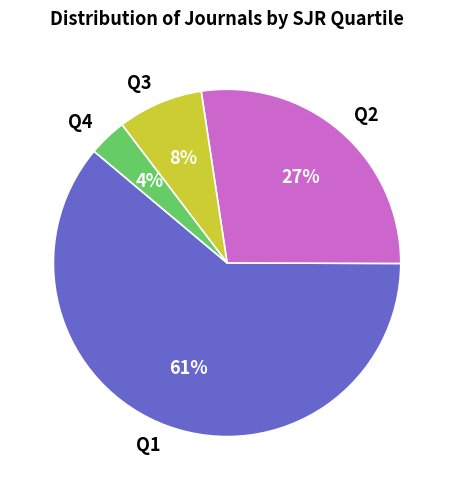

The Q4 slice represents 4% of the pie. True or false?

True